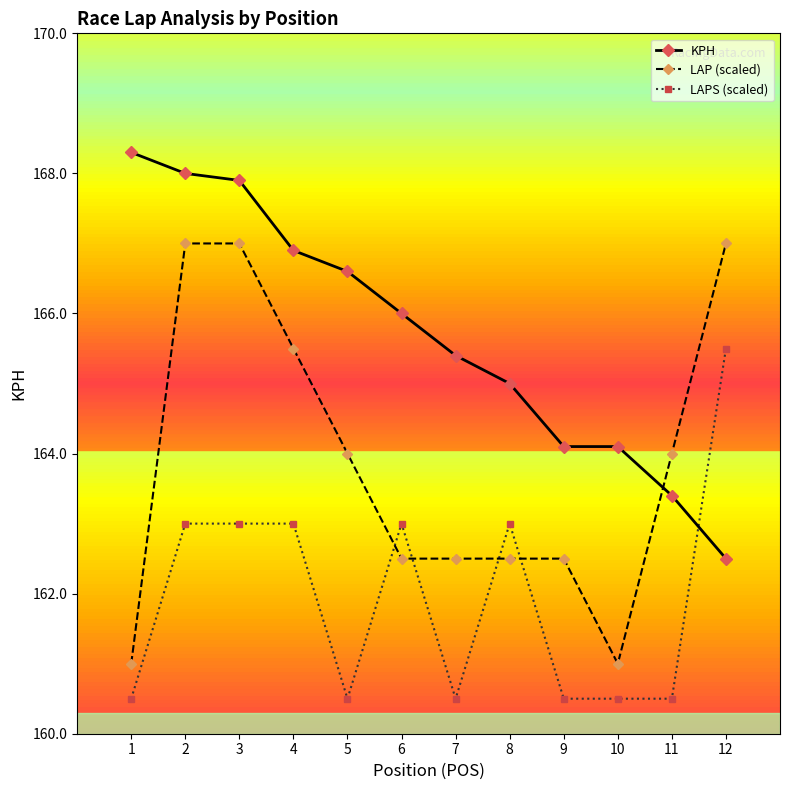

List the series in order of their overall mean, lowest first.

LAPS (scaled), LAP (scaled), KPH